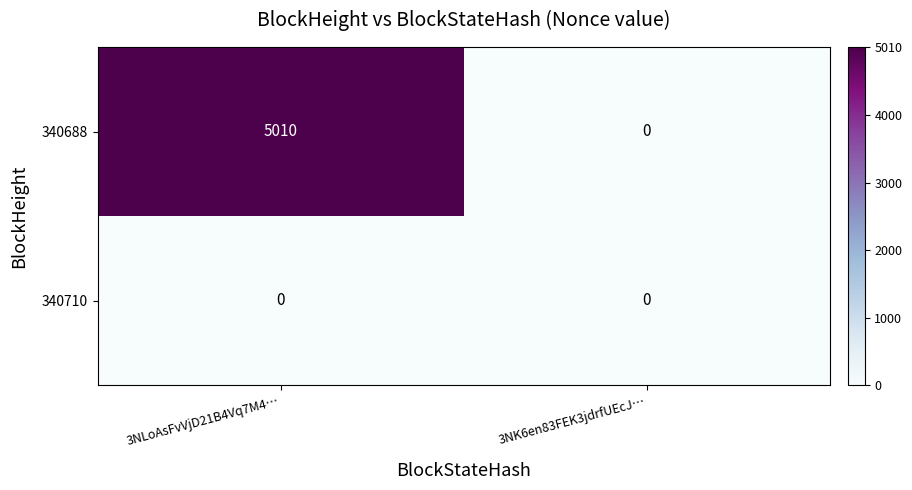

Is it true that 340688 equals 3459 at 3NK6en83FEK3jdrfUEcJ…?

False